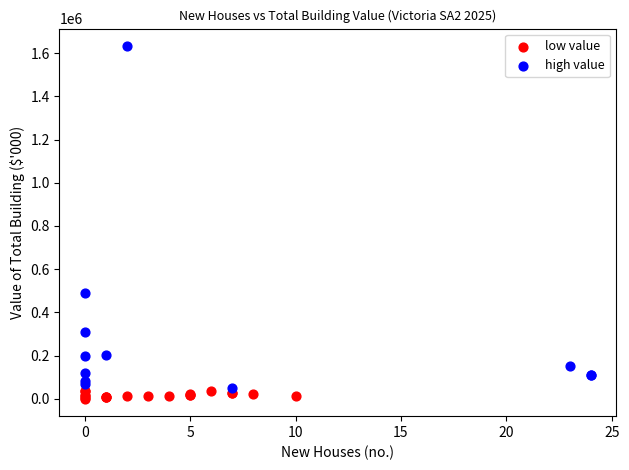

Which series contains the highest Y value?

high value